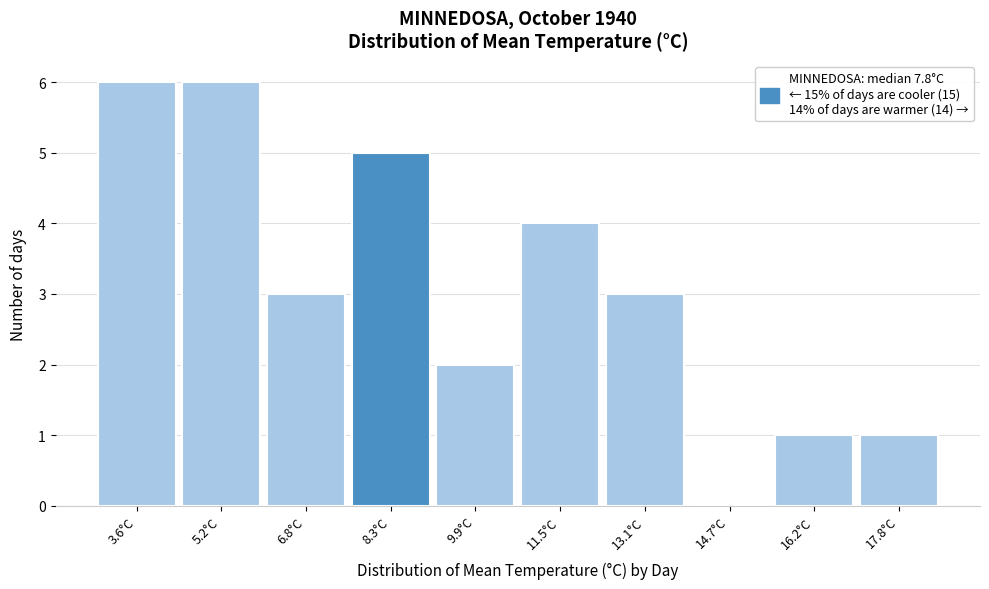

Reading left to right, transcribe this chart: for each bar, give the range it covers on the x-axis and its height. Neither the bar edges nor the heights are printed on the chart, so give them approximately, as read against the axes.

2.80 to 4.38: 6
4.38 to 5.96: 6
5.96 to 7.54: 3
7.54 to 9.12: 5
9.12 to 10.70: 2
10.70 to 12.28: 4
12.28 to 13.86: 3
13.86 to 15.44: 0
15.44 to 17.02: 1
17.02 to 18.60: 1